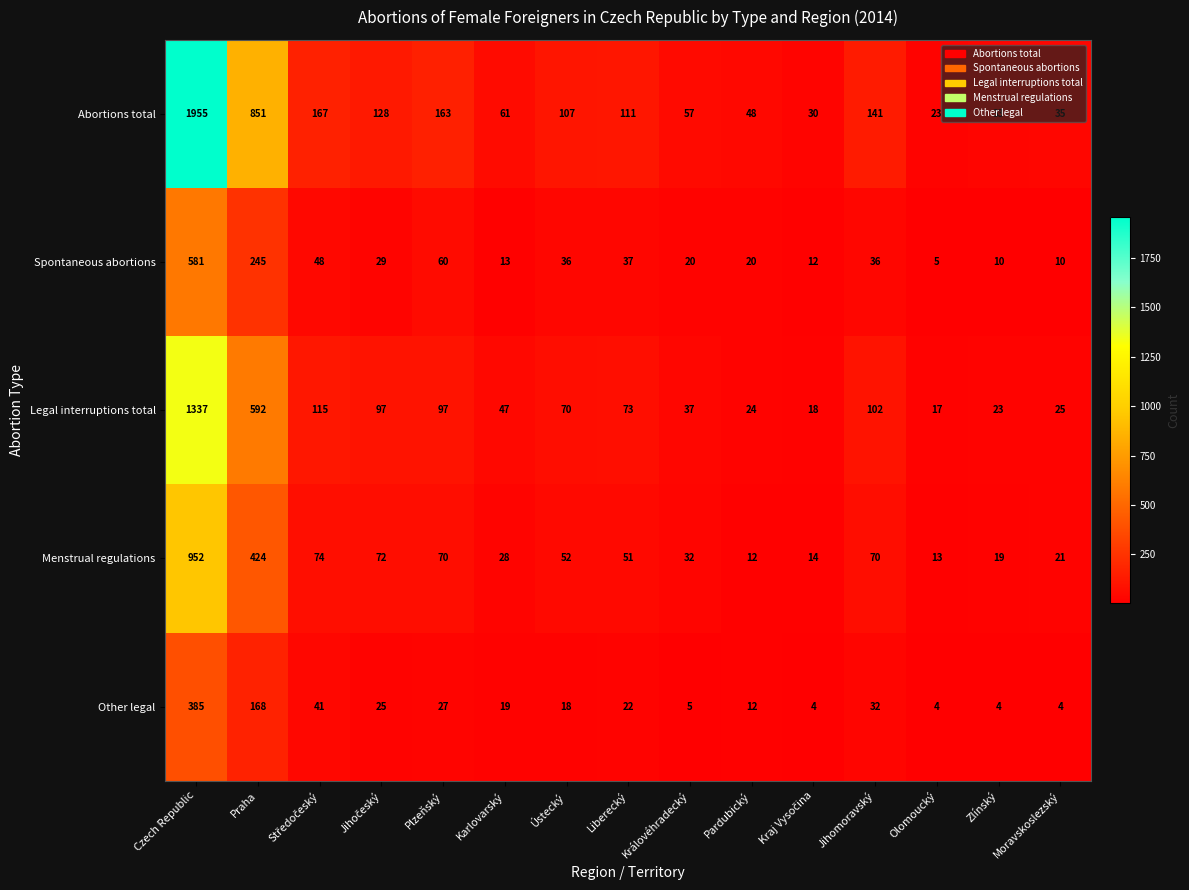

What is the difference between the highest and lowest values at Karlovarský?

48